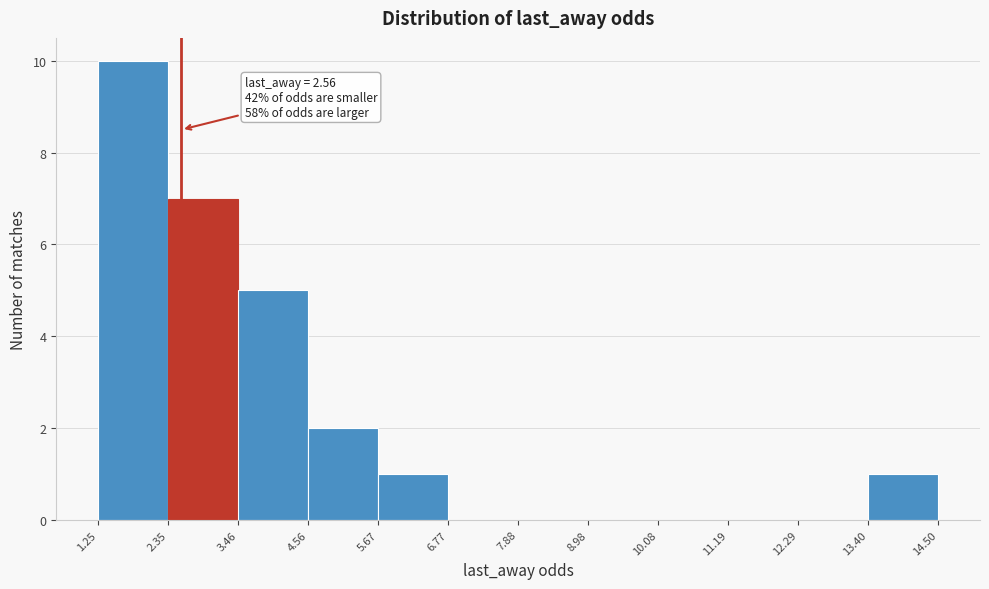

Which range on the x-axis has the tallest bar?

1.25 to 2.35